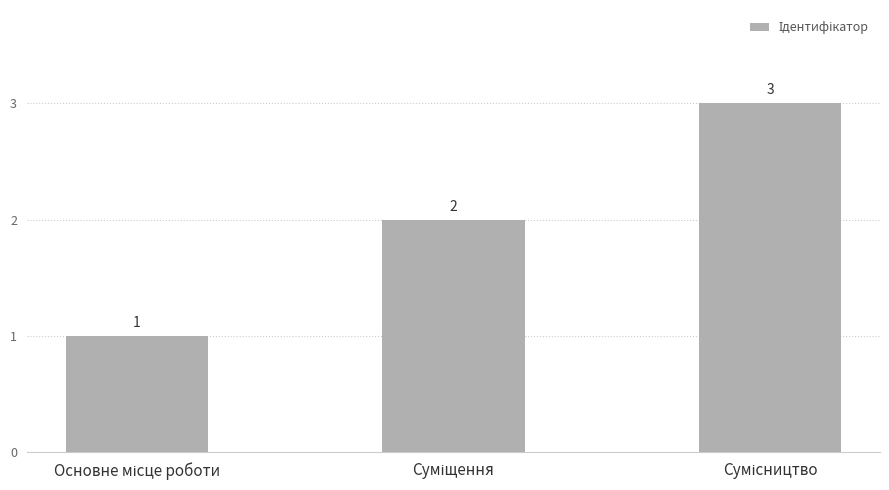

What is the value of the 3rd bar from the left?

3